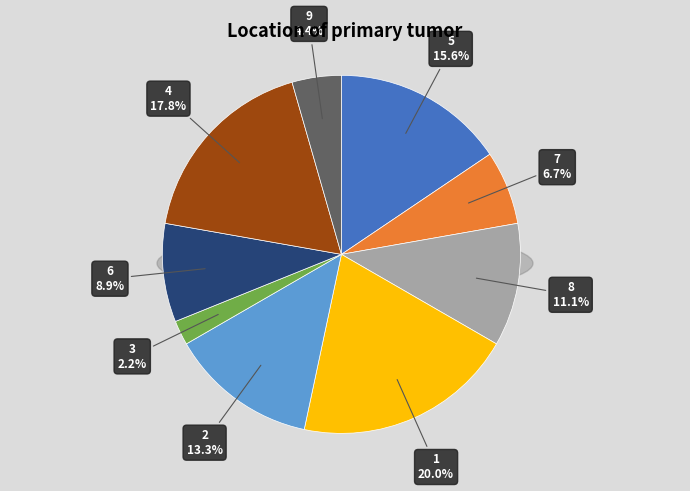

Combined, what portion of the pie is 9 and 2?

17.8%